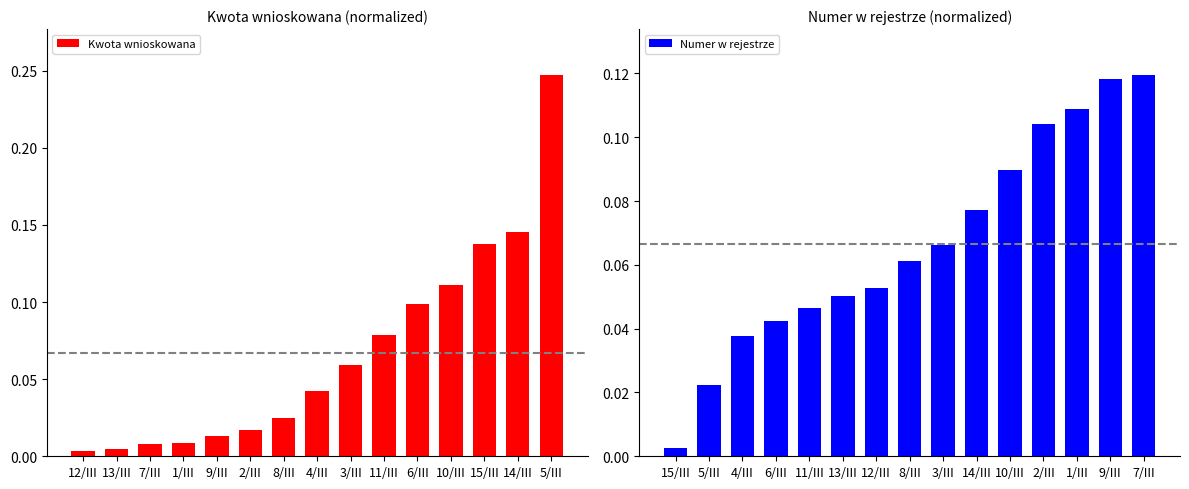

Rank the series by their average value, from highest to lowest.

Kwota wnioskowana, Numer w rejestrze